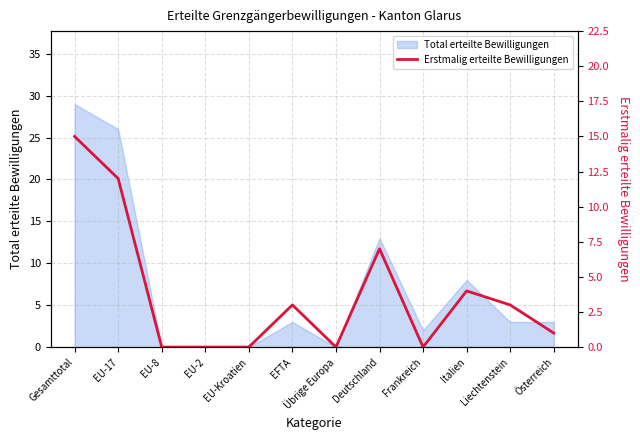

At which label is Total erteilte Bewilligungen closest to 14?

Deutschland